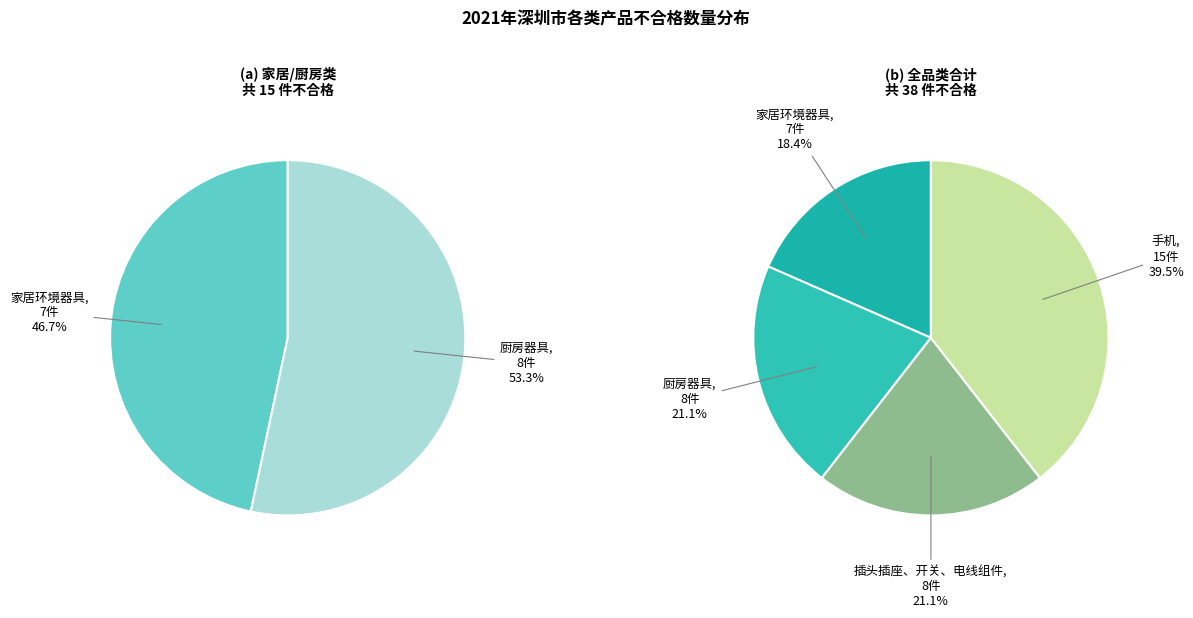

Between 家居环境器具 and 厨房器具, which is larger?

厨房器具